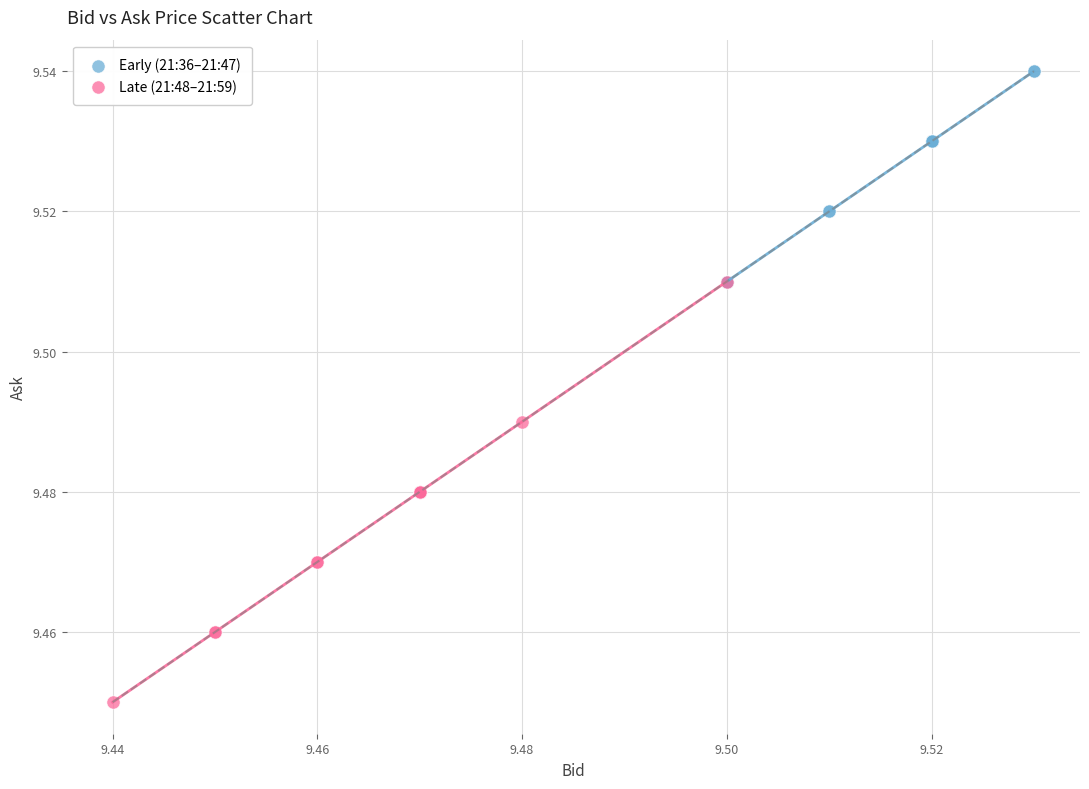

Which series reaches the maximum Y coordinate?

Early (21:36–21:47)